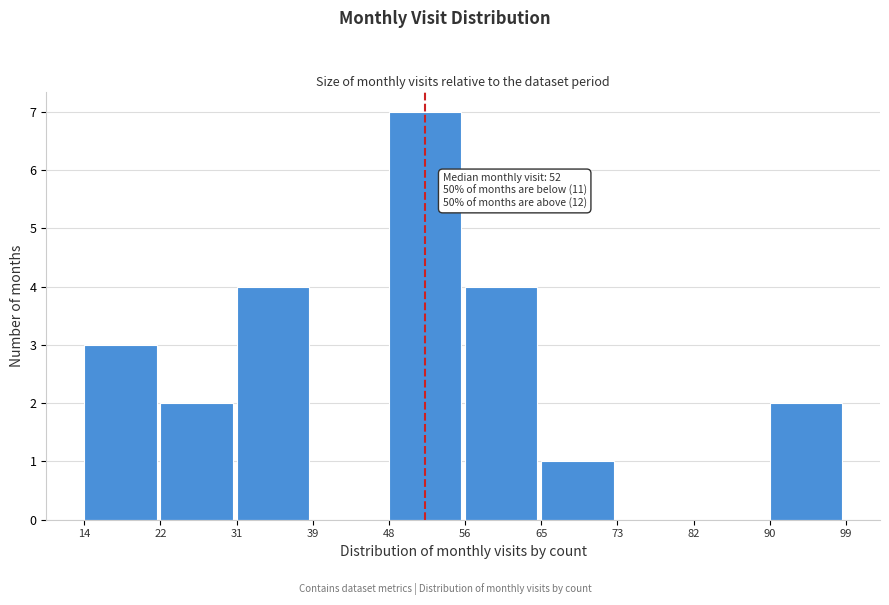

Over which range of the x-axis is the bar tallest?

48 to 56